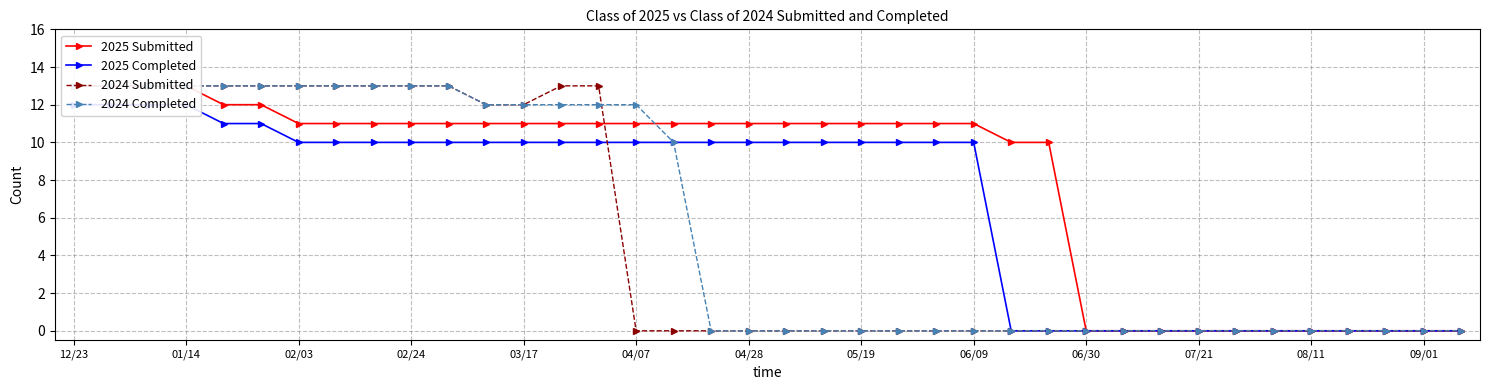

At which category is the sum across all series the highest?

12/23